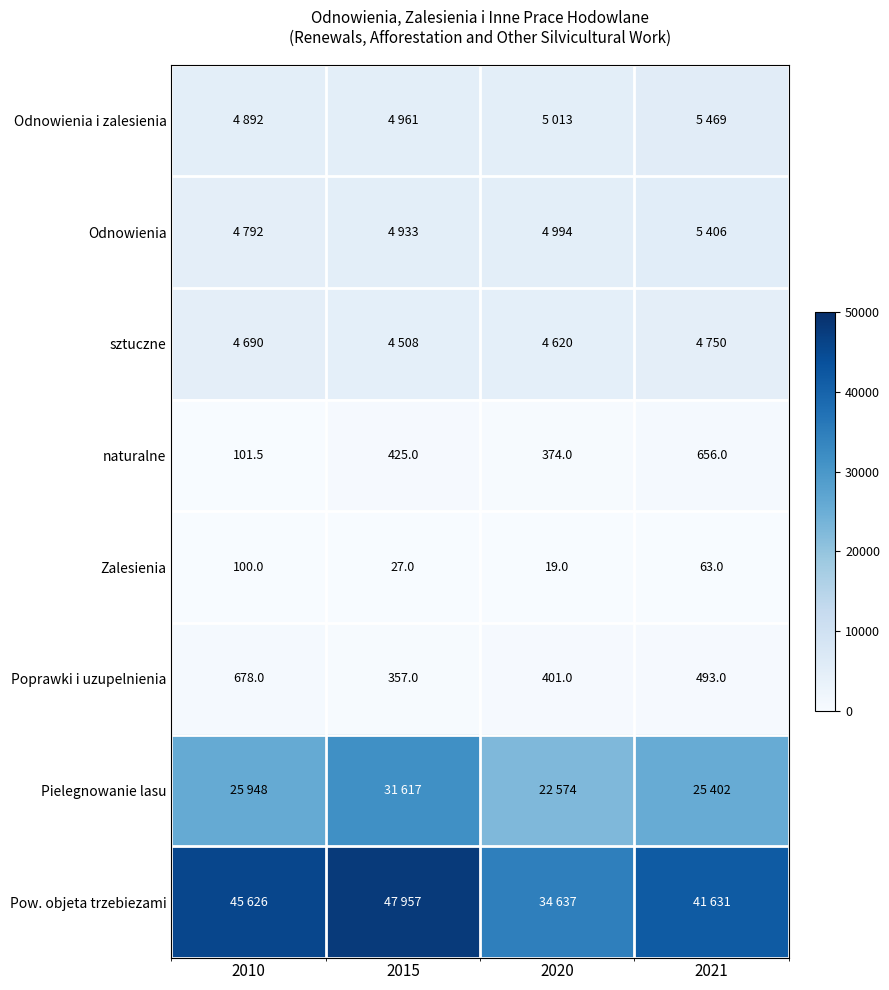

List the labels in order of naturalne value, smallest first.

2010, 2020, 2015, 2021